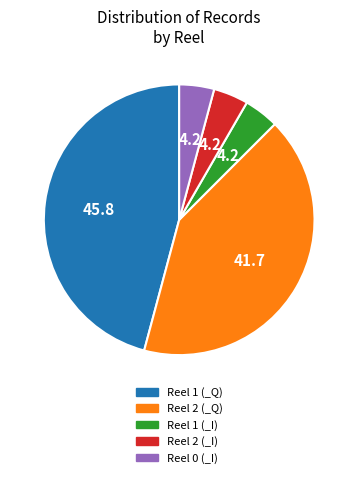

Approximately how many times larger is the value at Reel 2 (_Q) compared to Reel 0 (_I)?

10.0